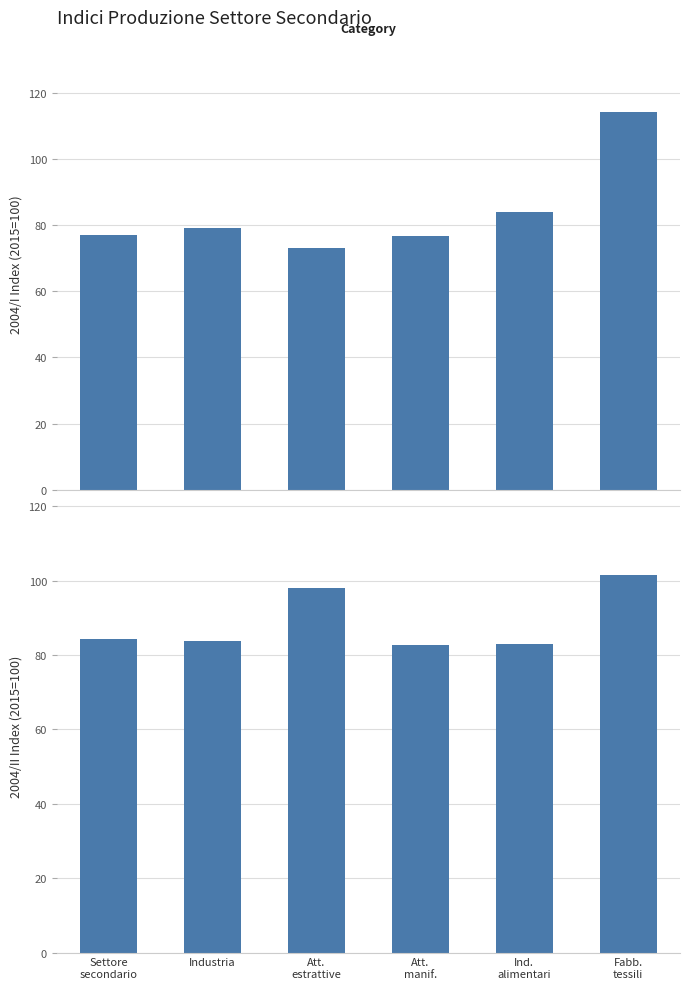

Which series has the largest range (max minus min)?

2004/I